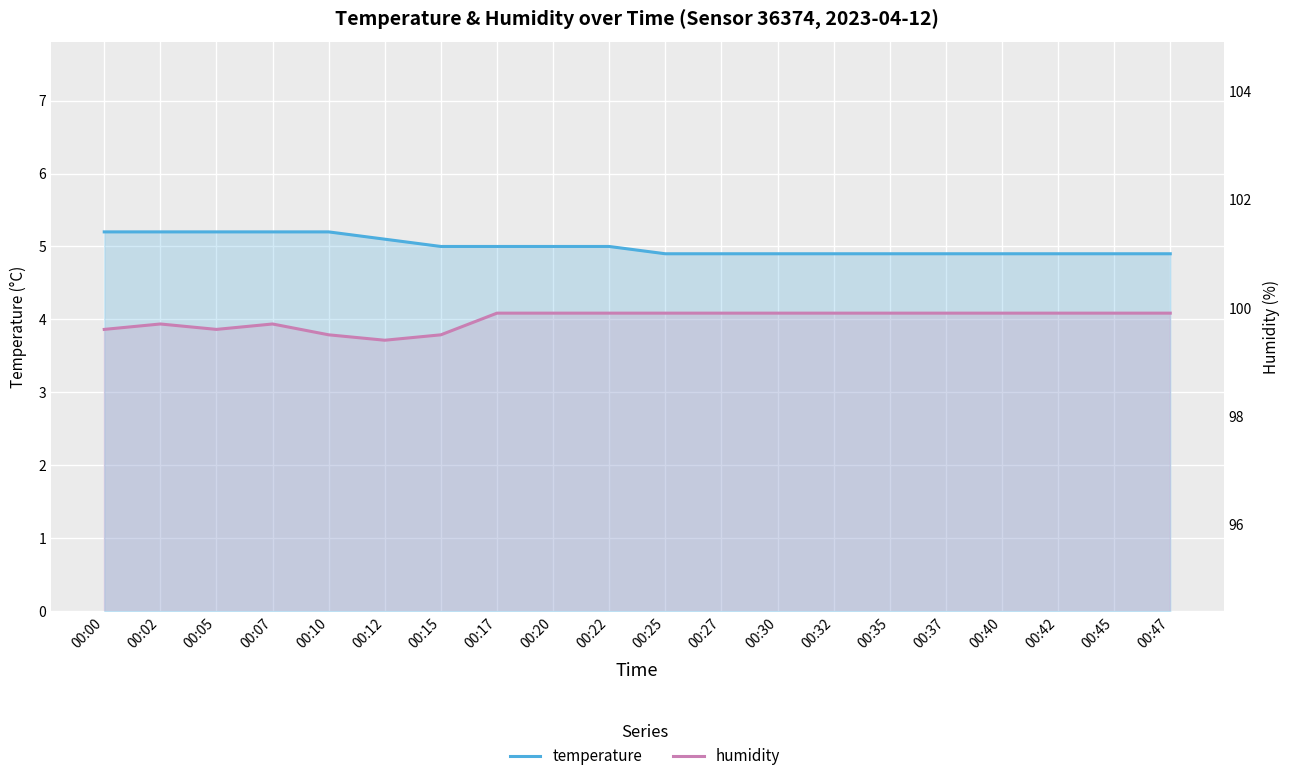

What is the average value of the humidity series?

99.8